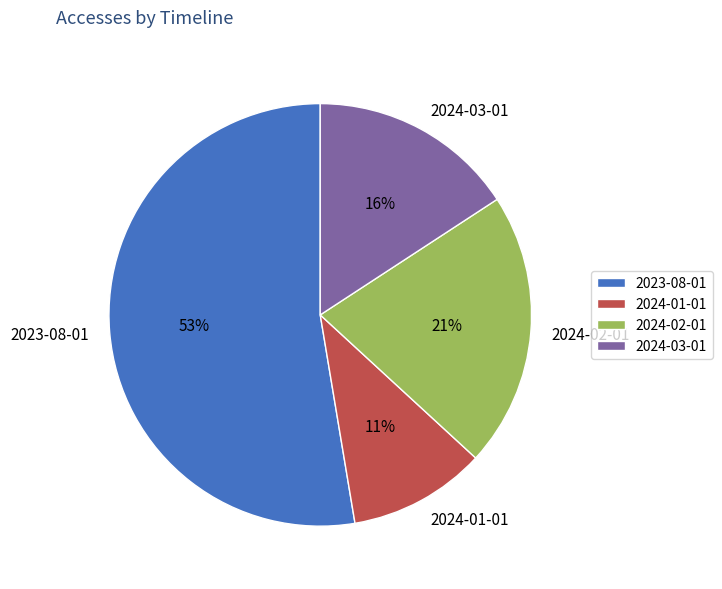

What is the smallest slice in the pie chart?

2024-01-01